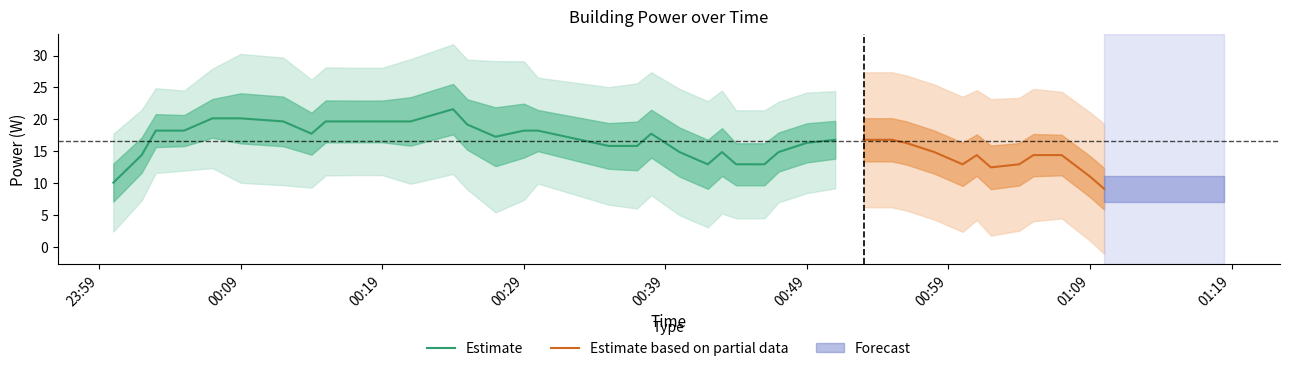

True or false: the data shows 9.1 at 29.

False